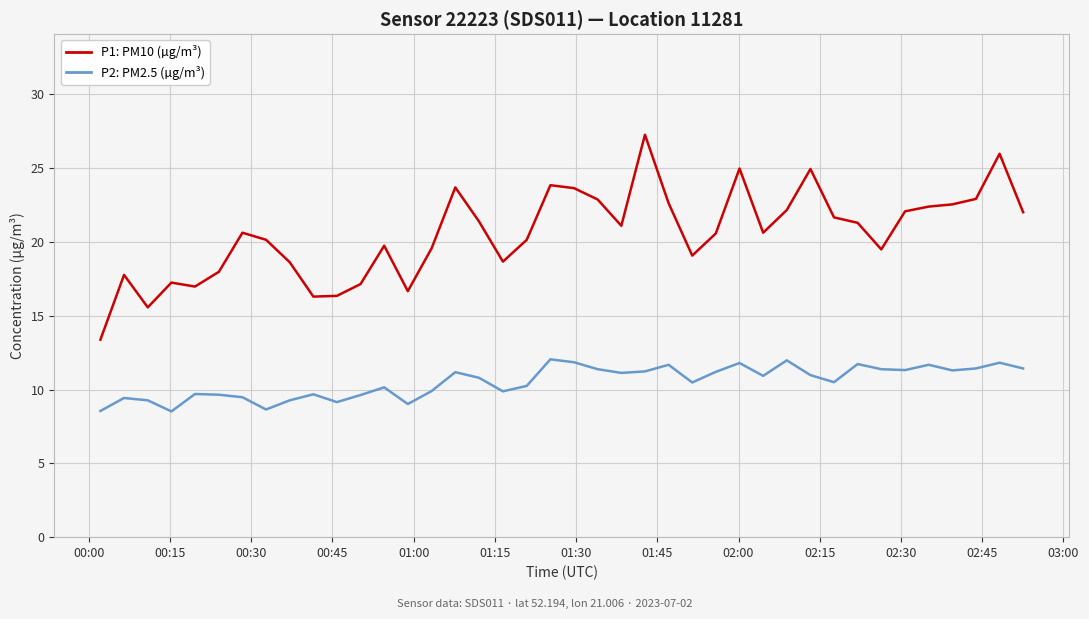

What is the maximum value shown in the chart?

27.3